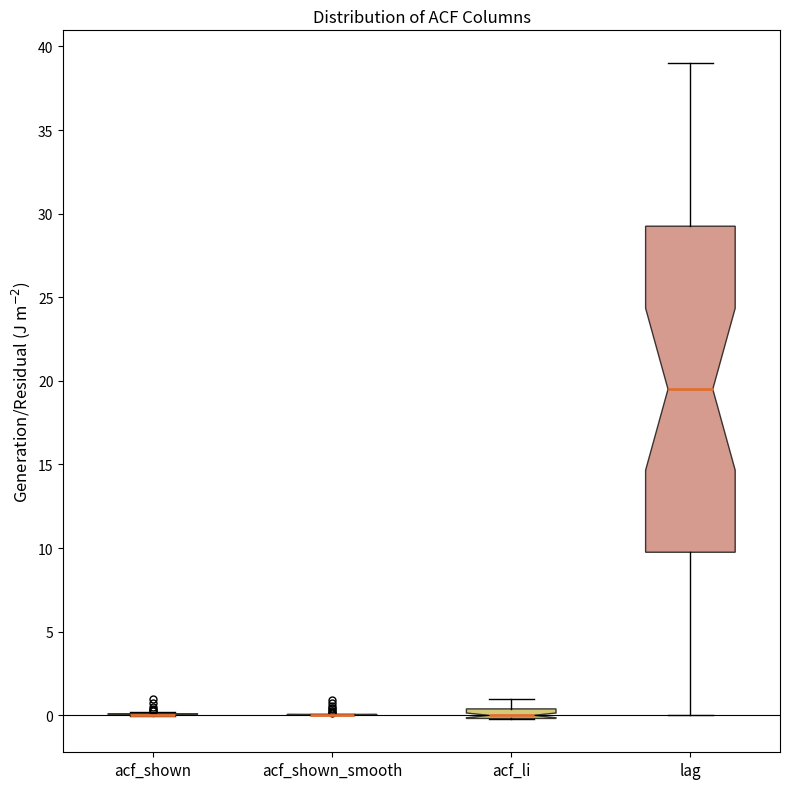

Comparing the boxes themselves (not the whiskers), which one is the tallest?

lag